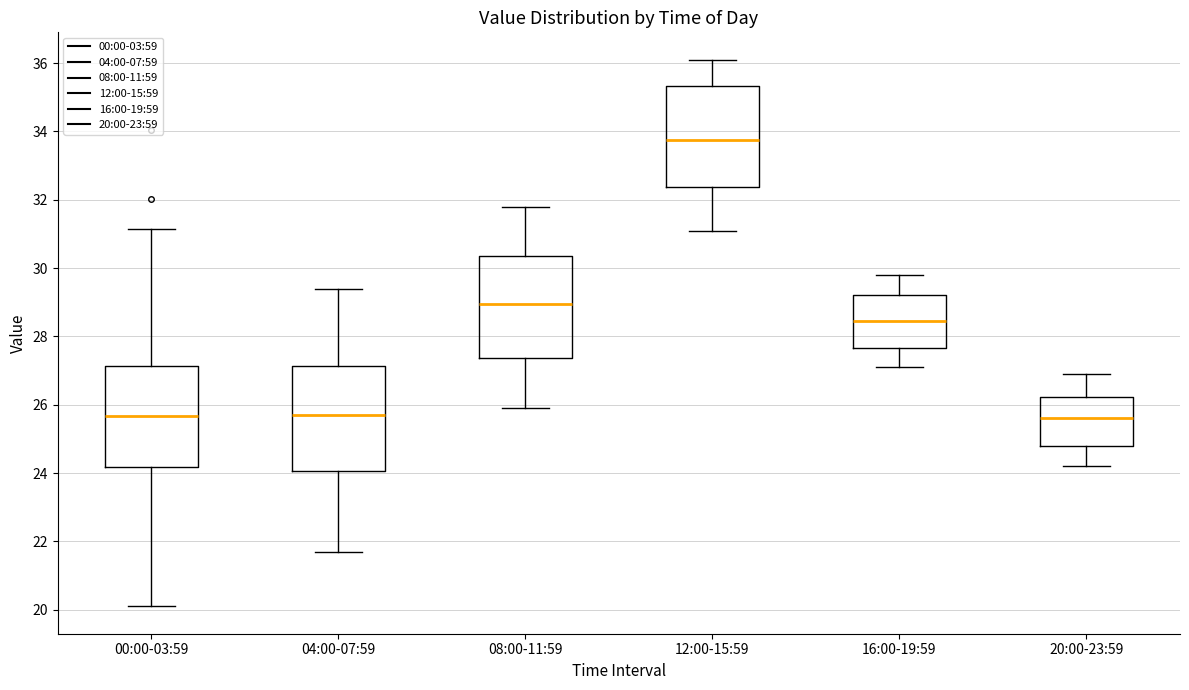

Reading left to right, transcribe this box plot: for each box, give where its median line is, the range the box spans, and where its two whiskers end, as read against the y-axis. The values are not printed on the chart, so give them approximately, as read against the axis.

00:00-03:59: median 25.6, box 24.2 to 27.2, whiskers 20.2 to 31.2
04:00-07:59: median 25.8, box 24.0 to 27.2, whiskers 21.8 to 29.4
08:00-11:59: median 29.0, box 27.4 to 30.4, whiskers 26.0 to 31.8
12:00-15:59: median 33.8, box 32.4 to 35.4, whiskers 31.2 to 36.2
16:00-19:59: median 28.4, box 27.6 to 29.2, whiskers 27.2 to 29.8
20:00-23:59: median 25.6, box 24.8 to 26.2, whiskers 24.2 to 27.0